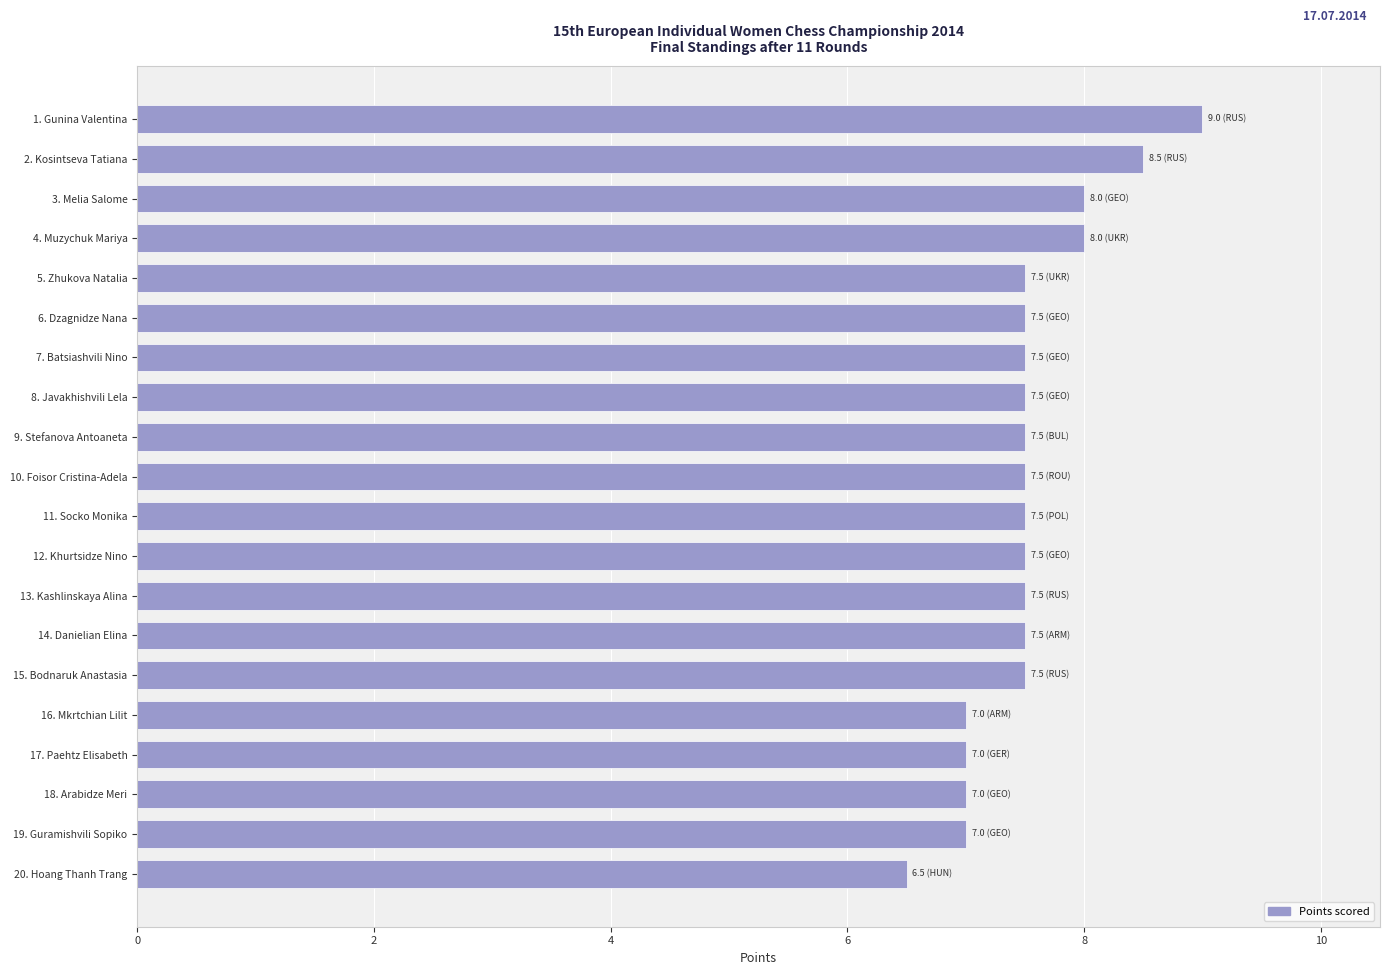

What is the change in value from 15. Bodnaruk Anastasia to 16. Mkrtchian Lilit?

-0.5